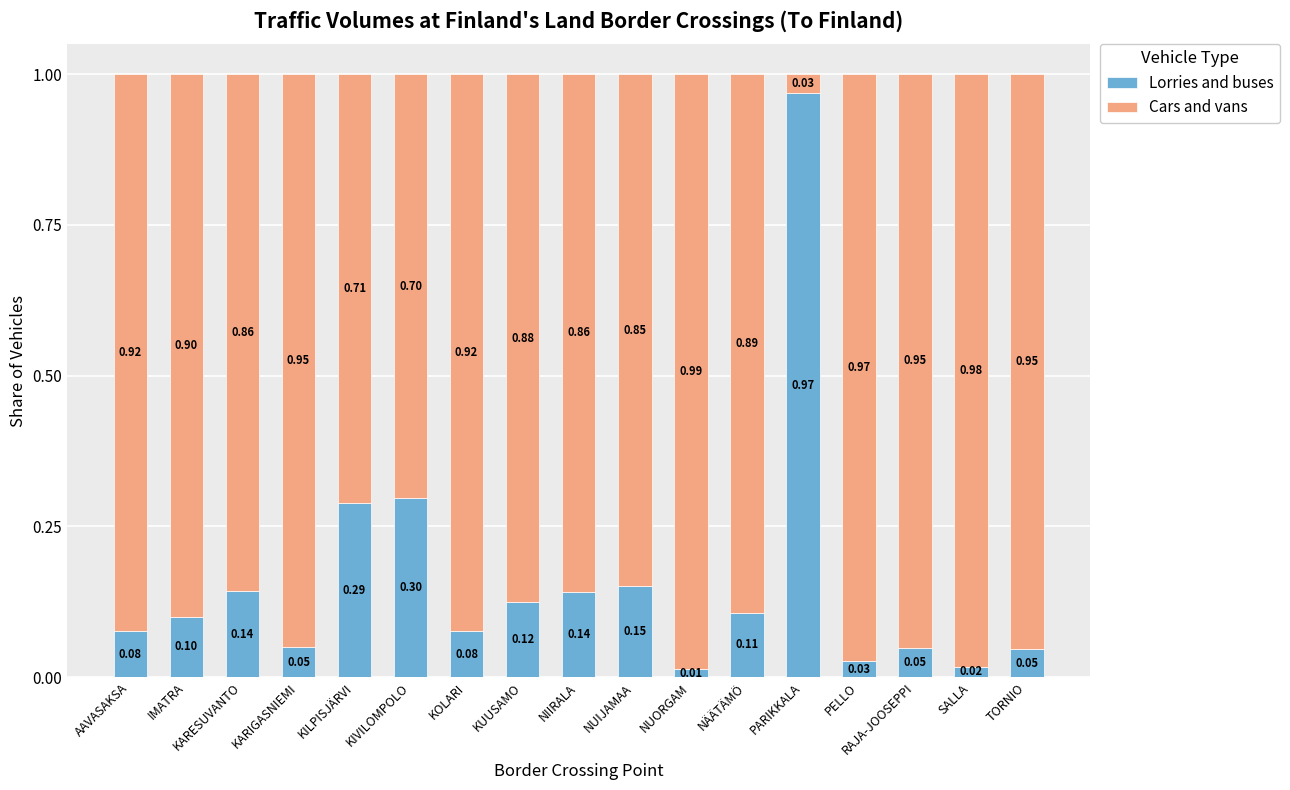

What are all the series names shown in the legend?

Lorries and buses, Cars and vans